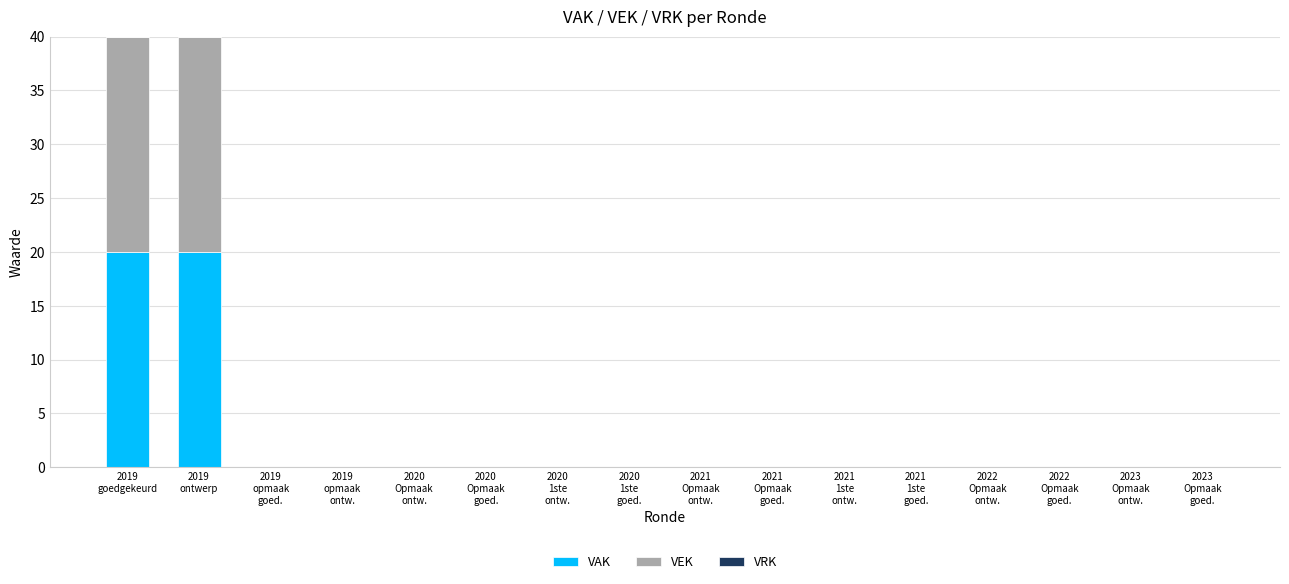

What is the maximum value for VAK?

20